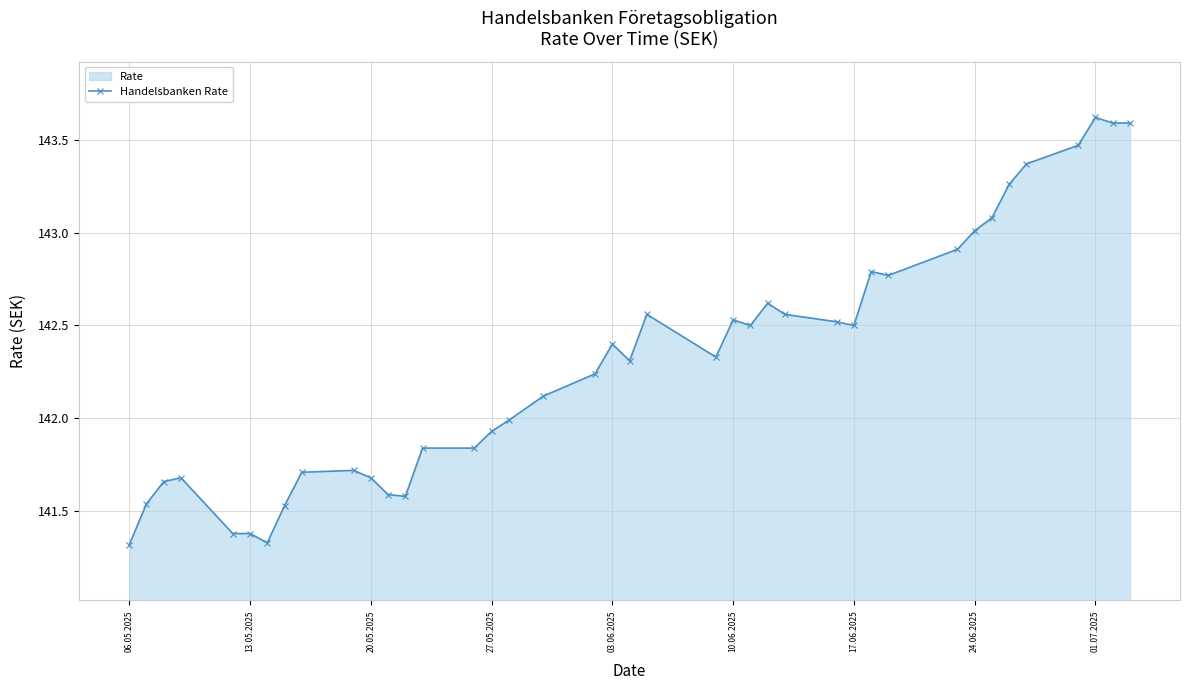

What is the greatest value displayed?

143.6